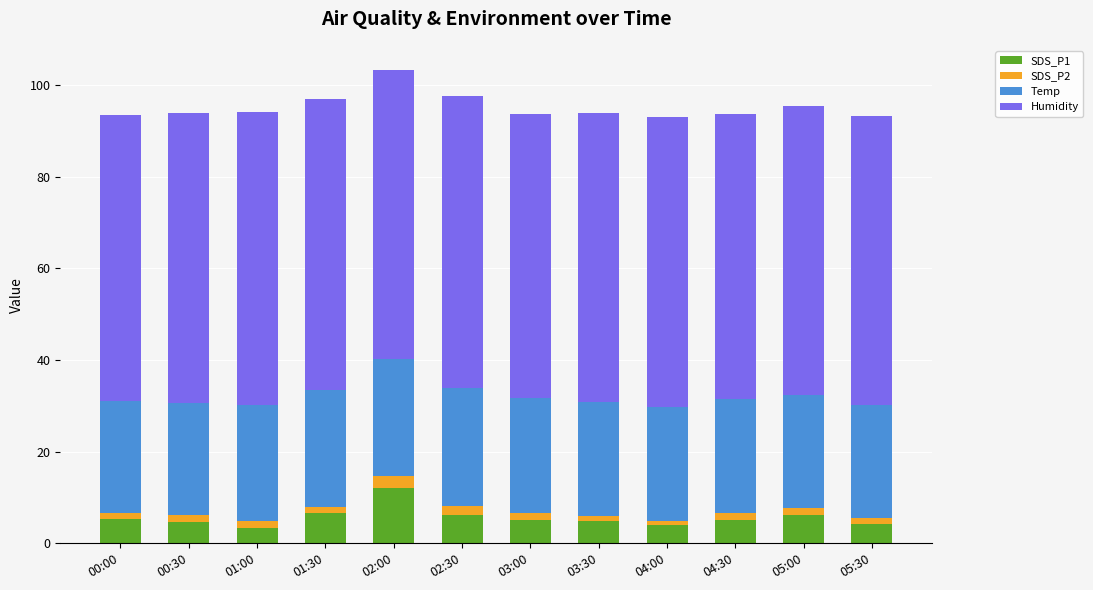

True or false: SDS_P1 has a value of 5.3 at 00:00.

True